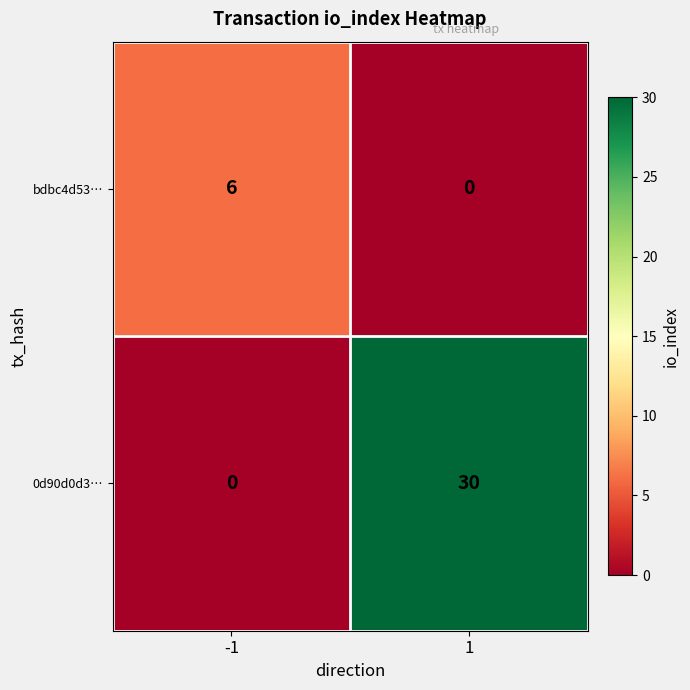

List the series in order of their overall mean, highest first.

0d90d0d3…, bdbc4d53…